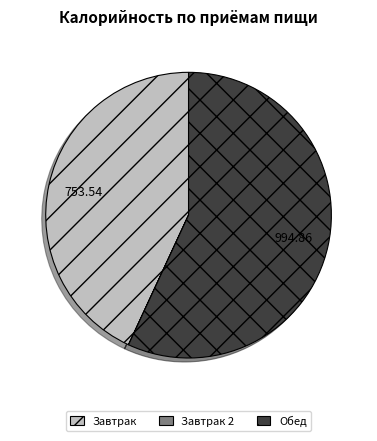

Does any single category account for the majority?

Yes